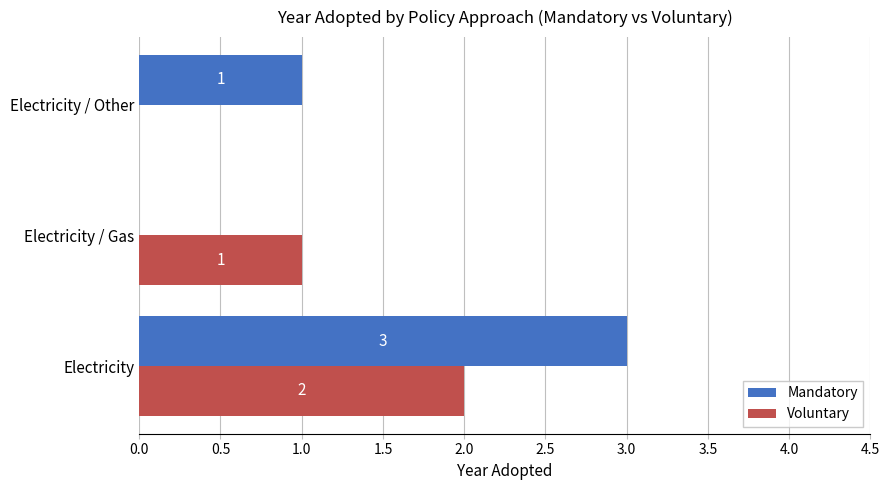

Which series has the largest total across all categories?

Mandatory